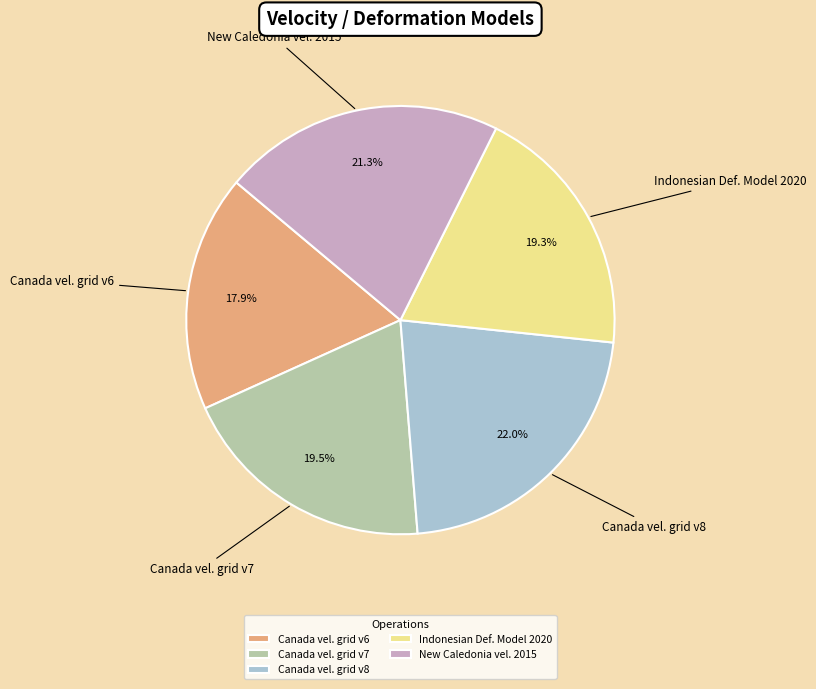

What is the smallest slice in the pie chart?

Canada vel. grid v6